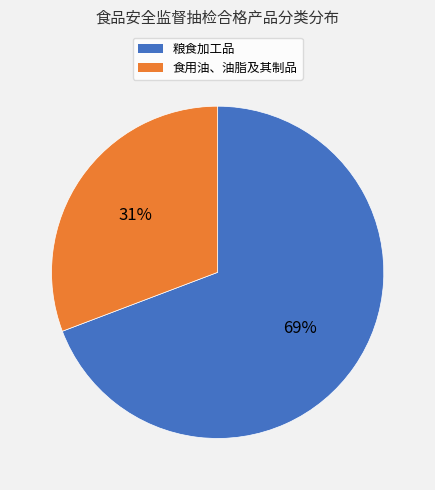

To the nearest percent, what percentage of the pie is 粮食加工品?

69%